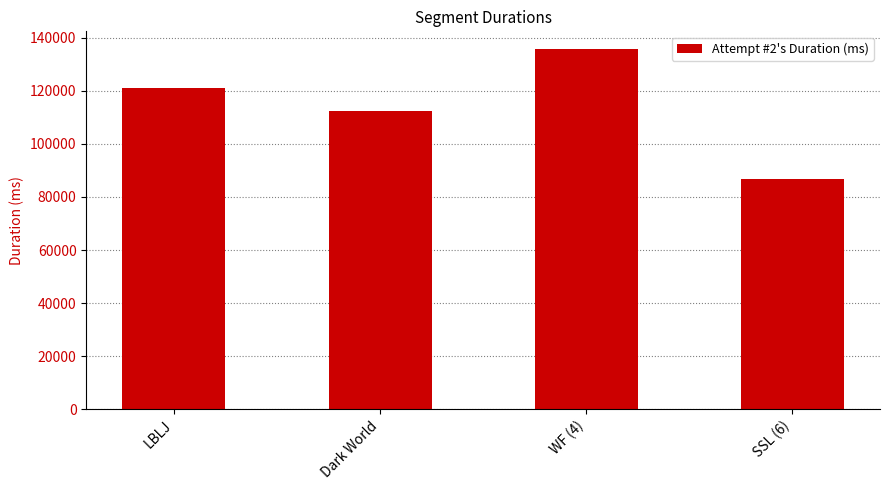

Count the number of data series in this chart.

1